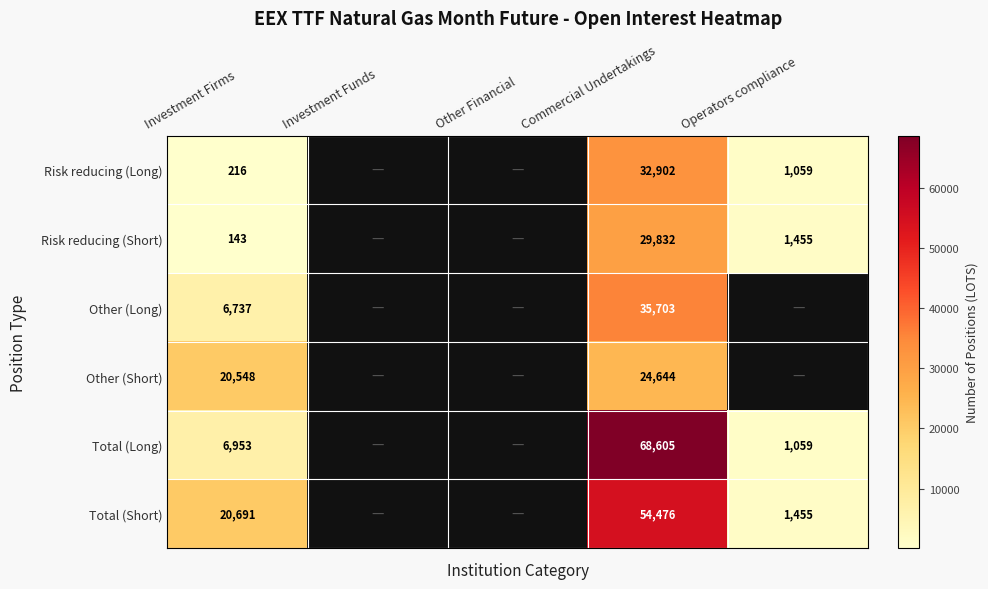

How many series are shown in this chart?

6